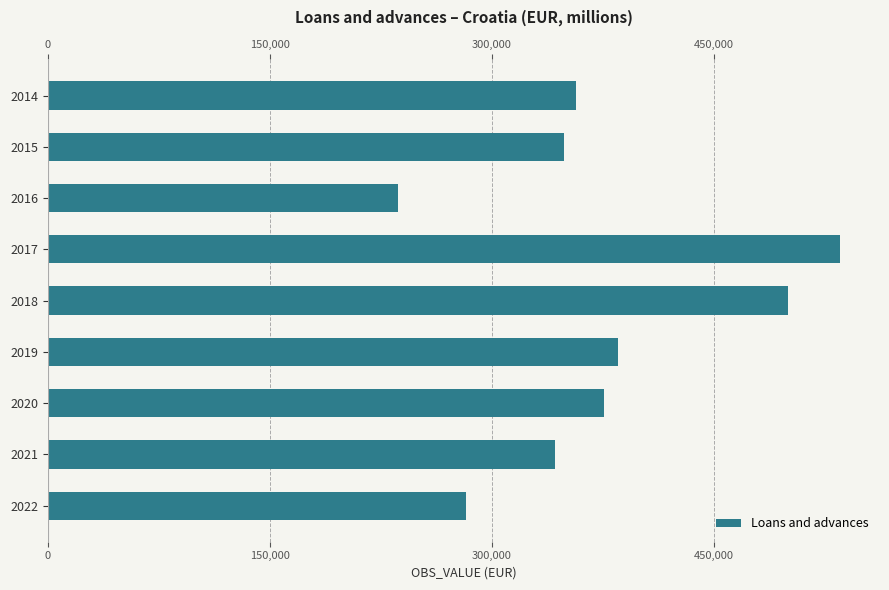

Approximately how many times larger is the value at 2014 compared to 2022?

1.3